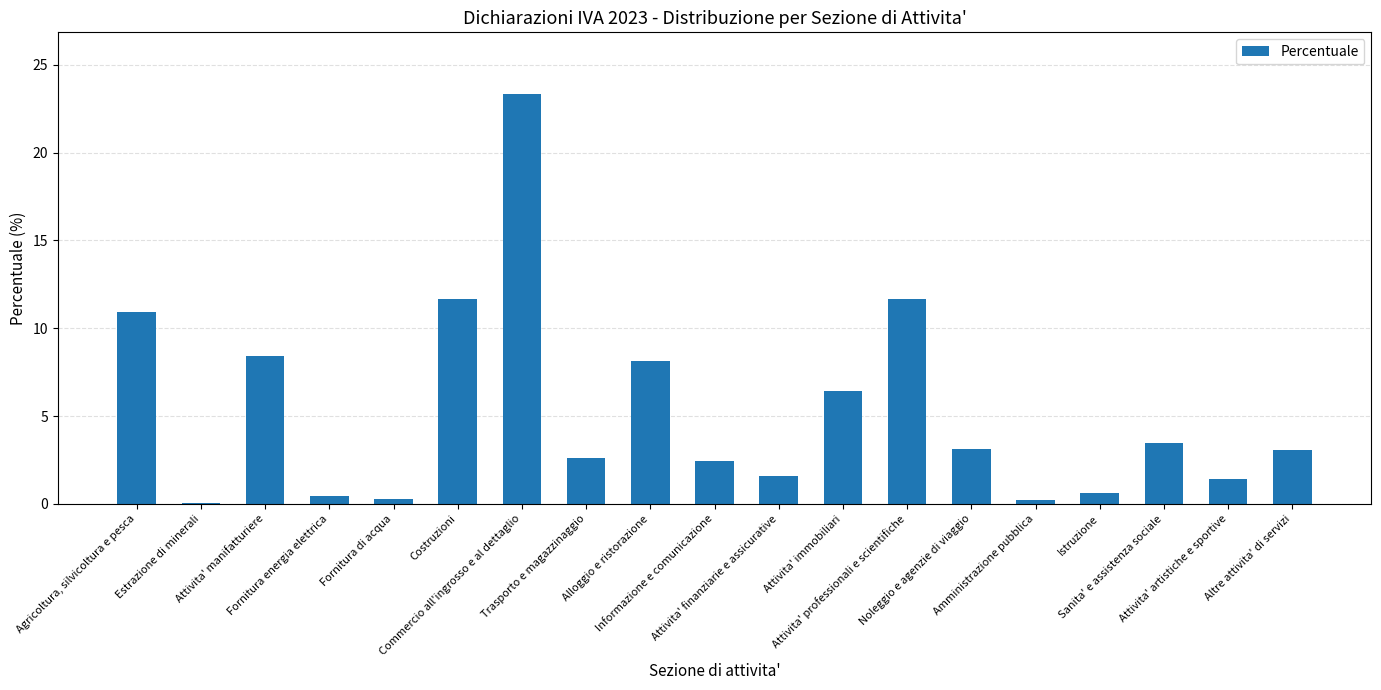

What is the change in value from Commercio all'ingrosso e al dettaglio to Attivita' immobiliari?

-16.9